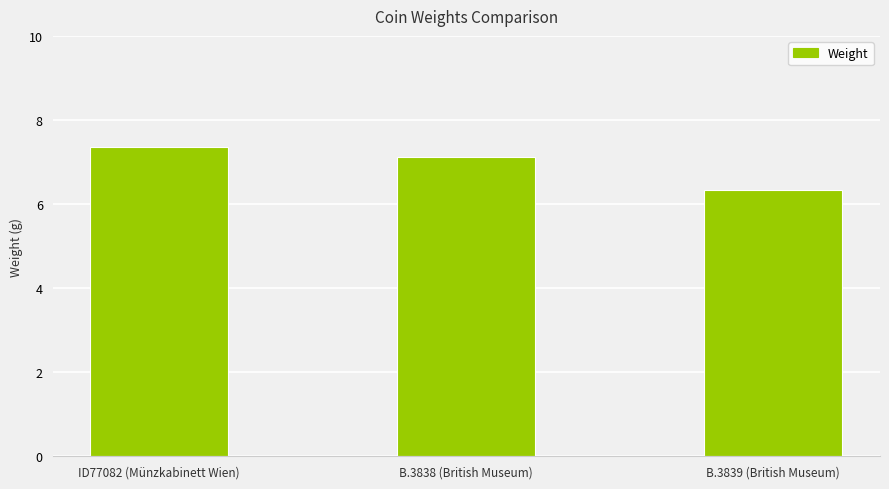

Which category has the lowest value across all series?

B.3839 (British Museum)